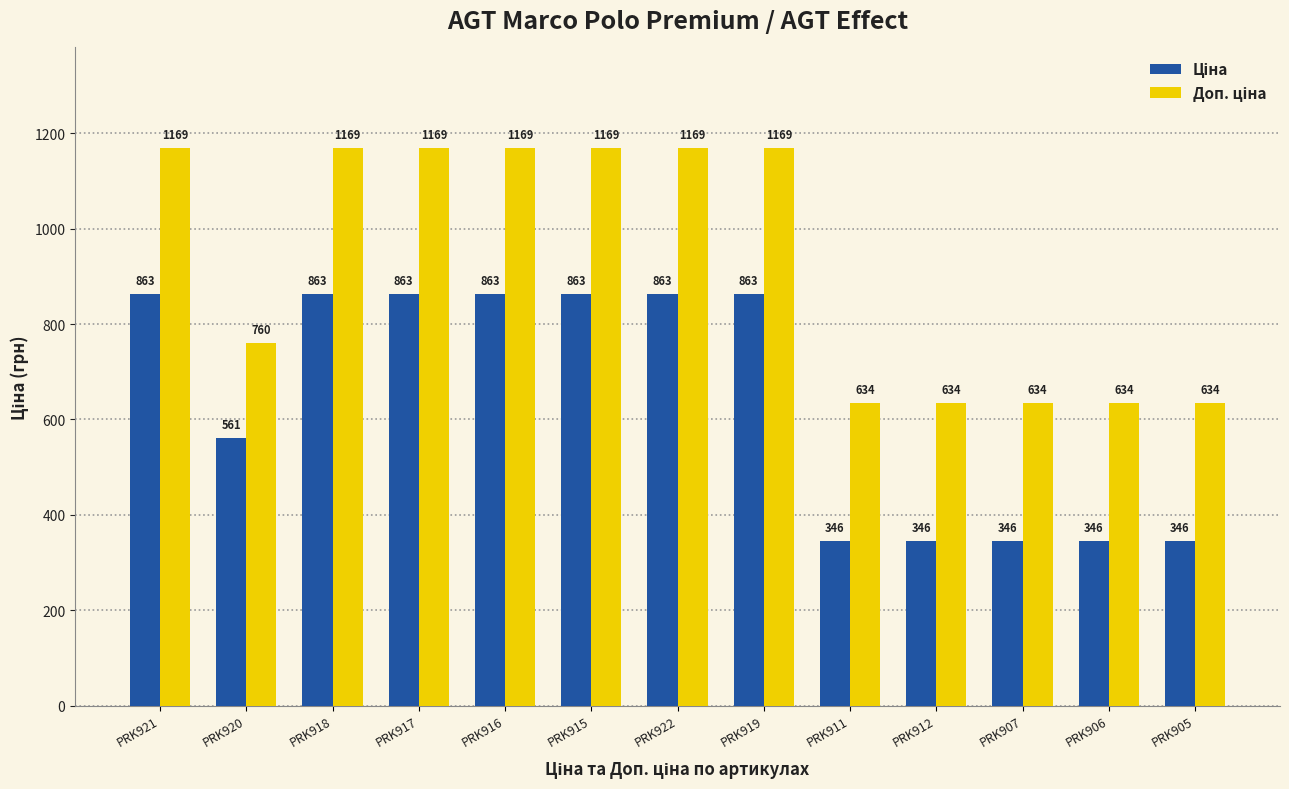

What is the label of the 3rd bar from the left?

PRK918